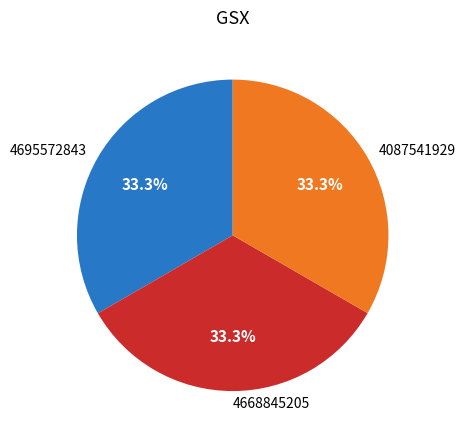

Does 4668845205 represent more than half of the total?

No